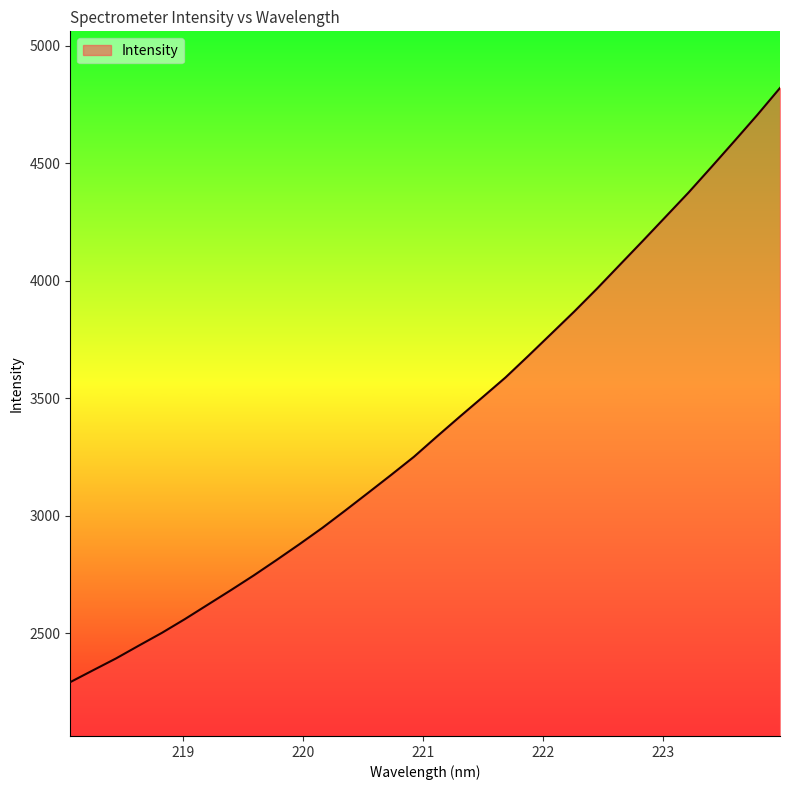

What is the greatest value displayed?

4820.1